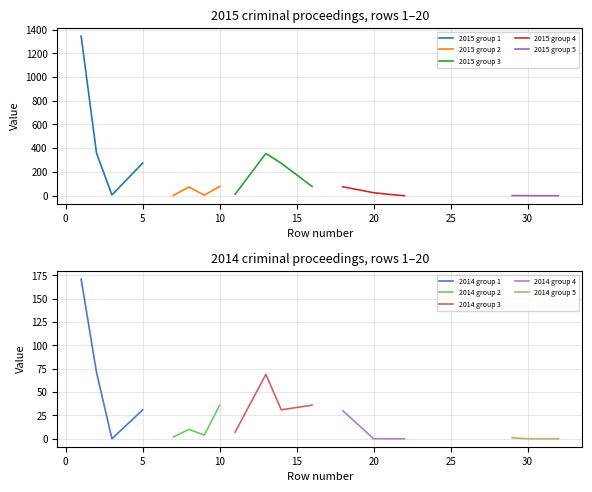

Which series has the largest range (max minus min)?

2015